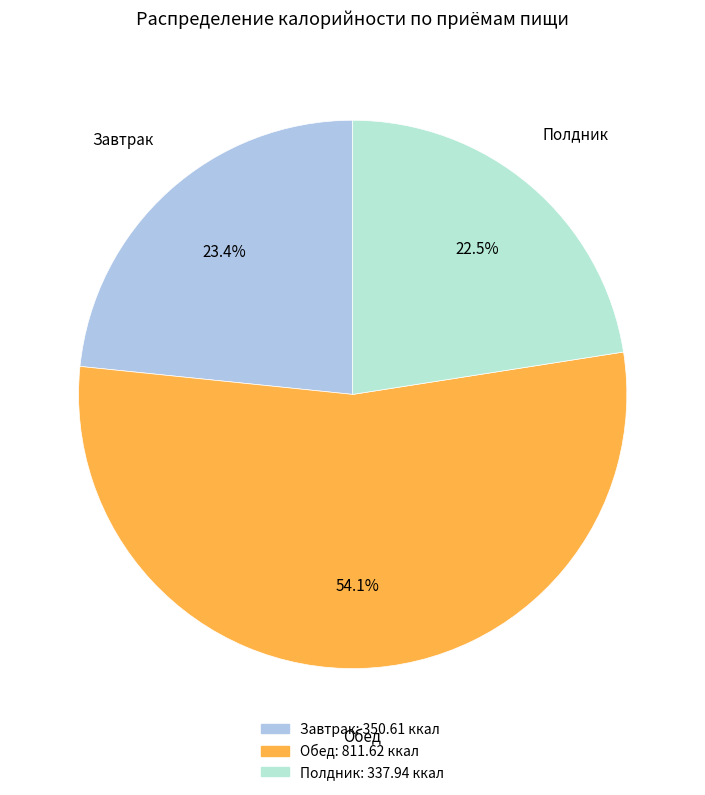

Does Обед represent more than half of the total?

Yes